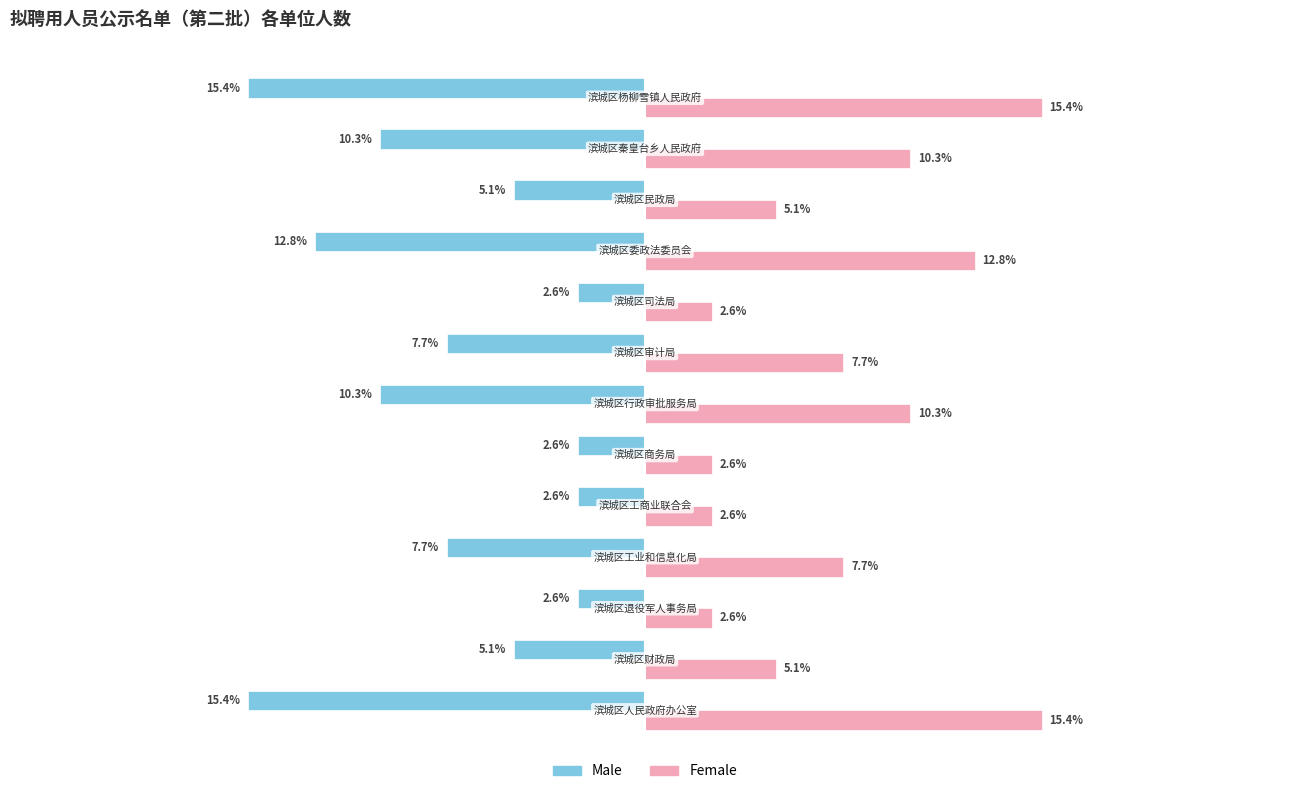

Rank the series by their maximum value, from lowest to highest.

Male, Female